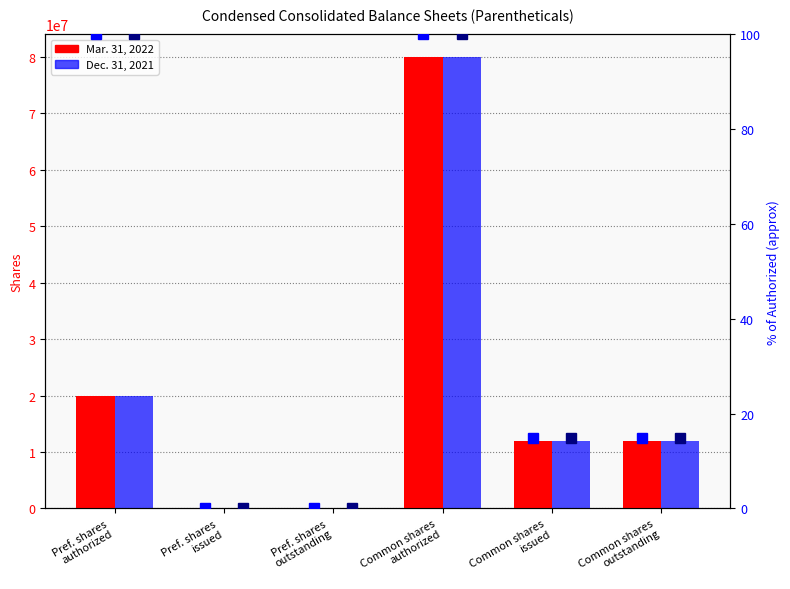

What is the average value of the Mar. 31, 2022 series?

20628793